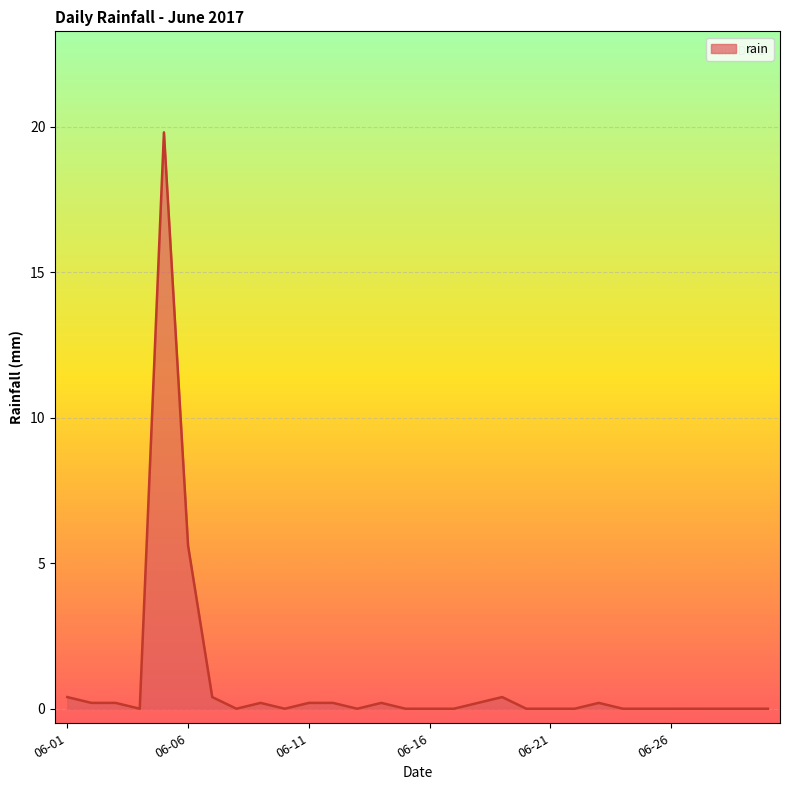

What is the difference between the maximum and minimum values?

19.8